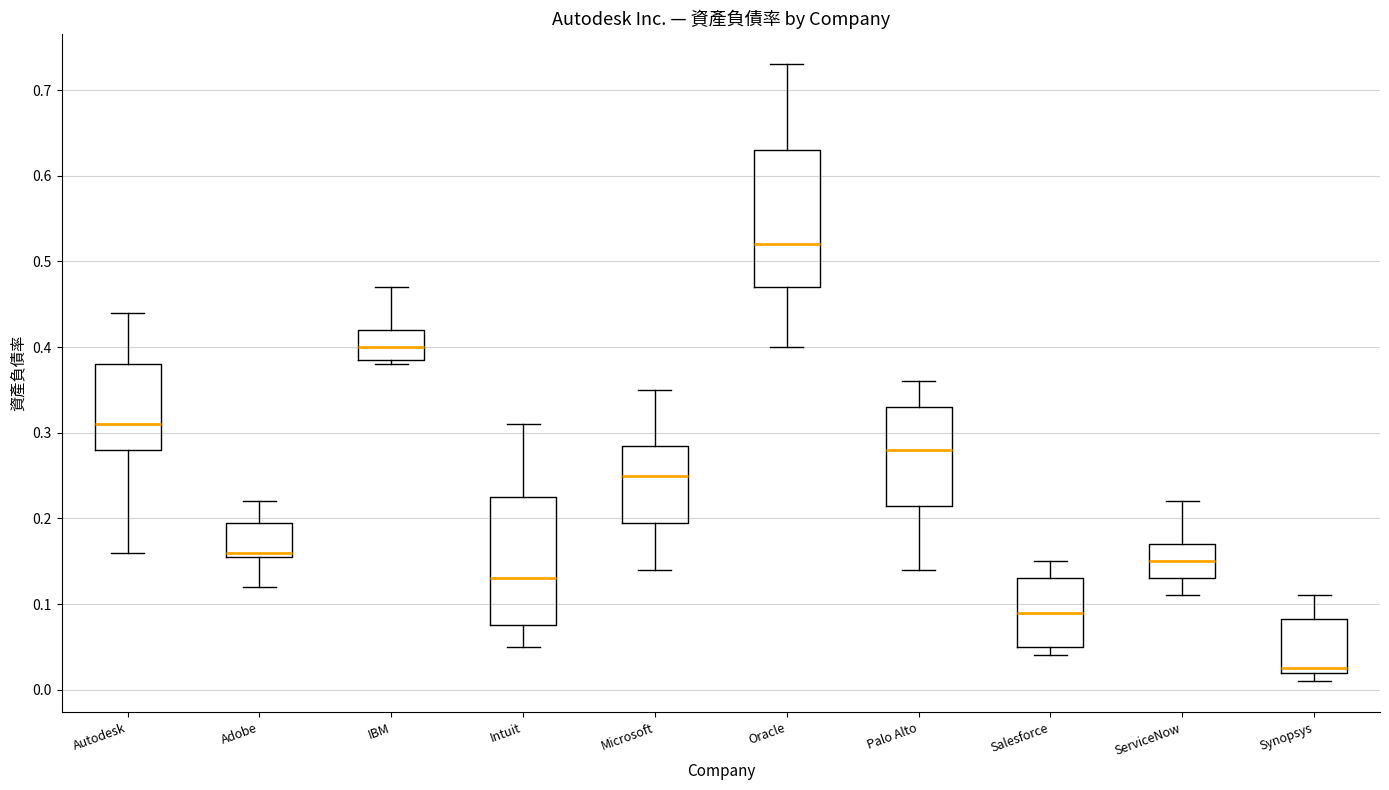

Which box has the lowest median line?

Synopsys